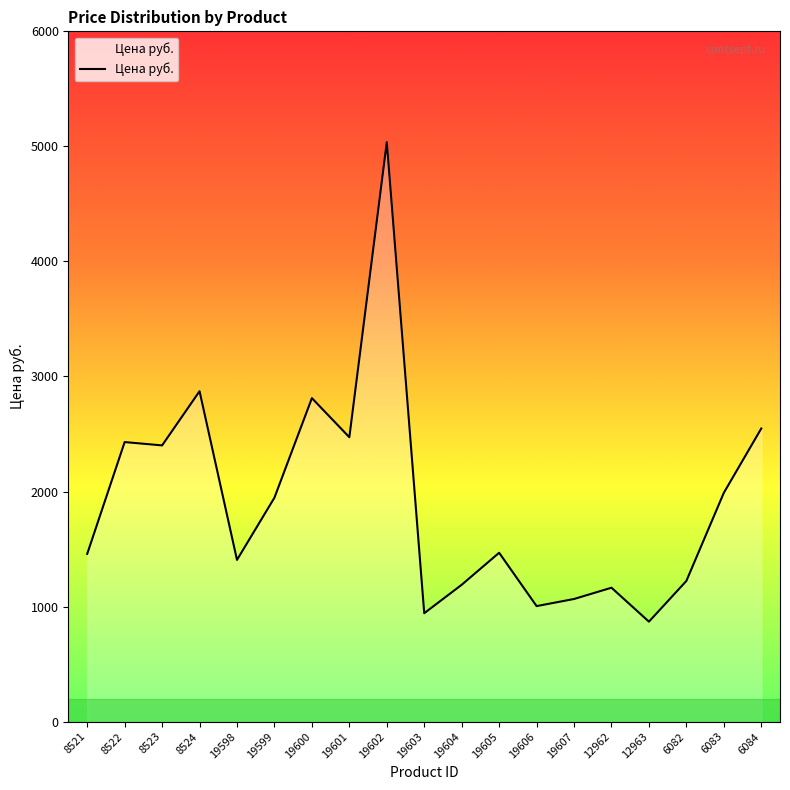

What is the ratio of the value at 19603 to the value at 19606?

0.9